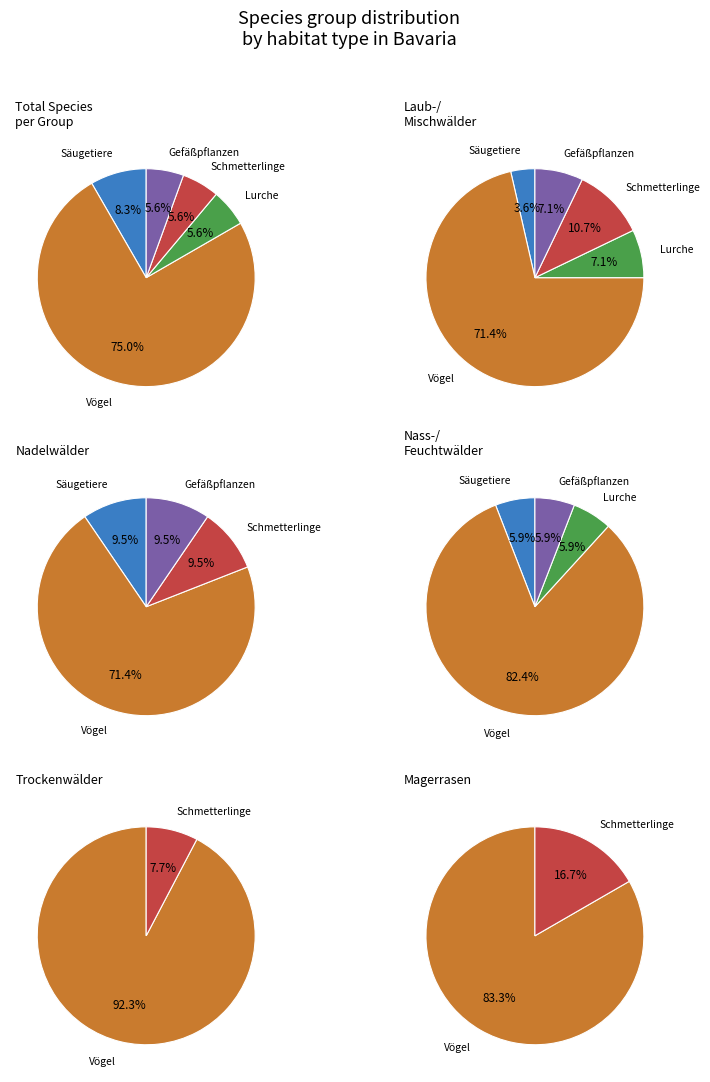

What percentage is the Lurche slice, to the nearest percent?

6%